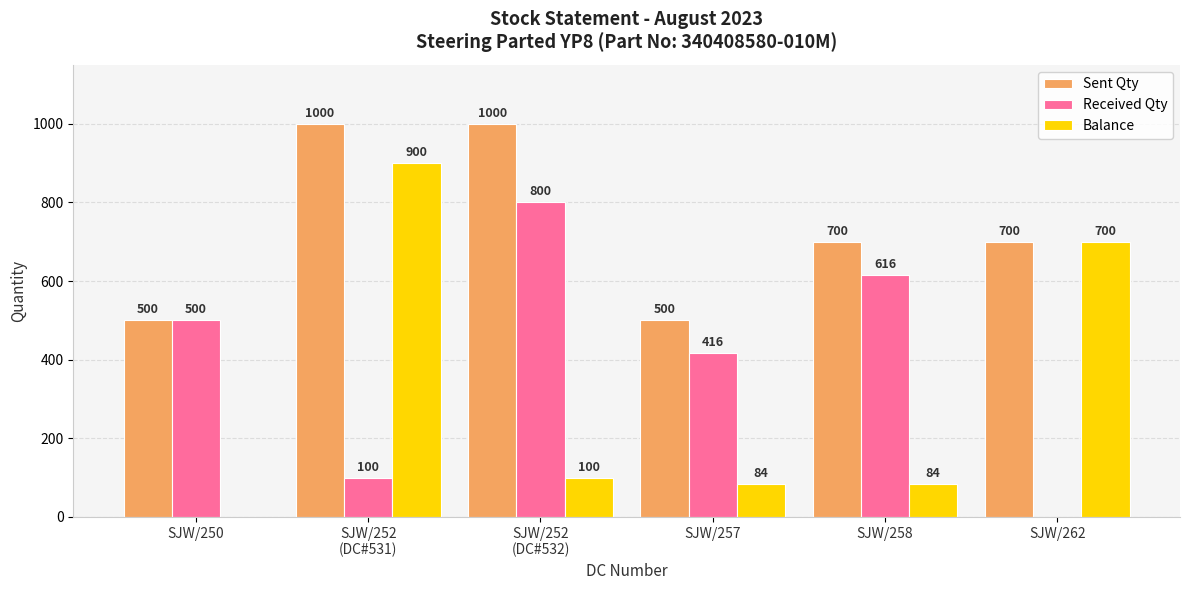

Where is Received Qty nearest to the value 400?

SJW/257